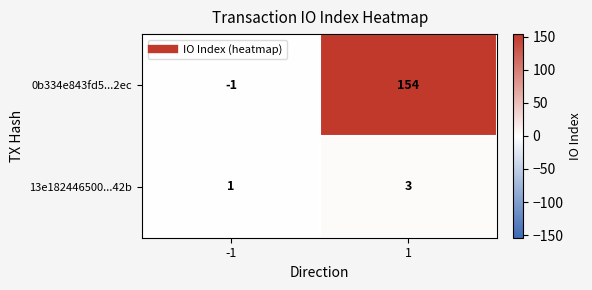

Is it true that 0b334e843fd5...2ec equals -2 at -1?

False